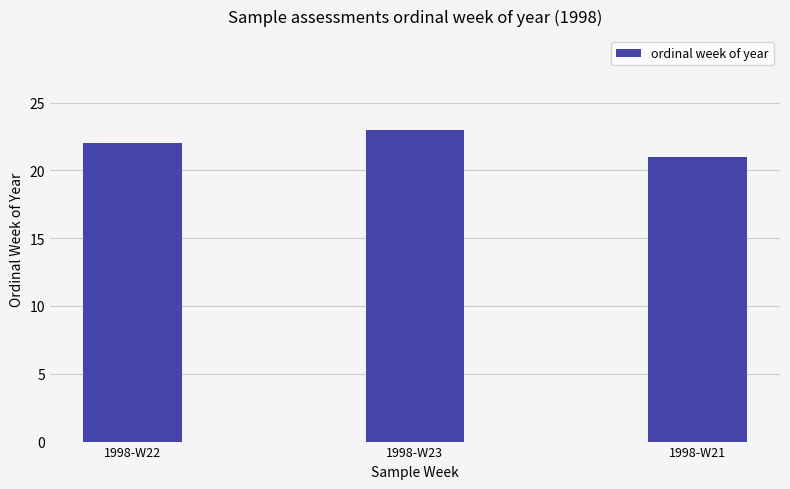

List the labels in order of value, smallest first.

1998-W21, 1998-W22, 1998-W23